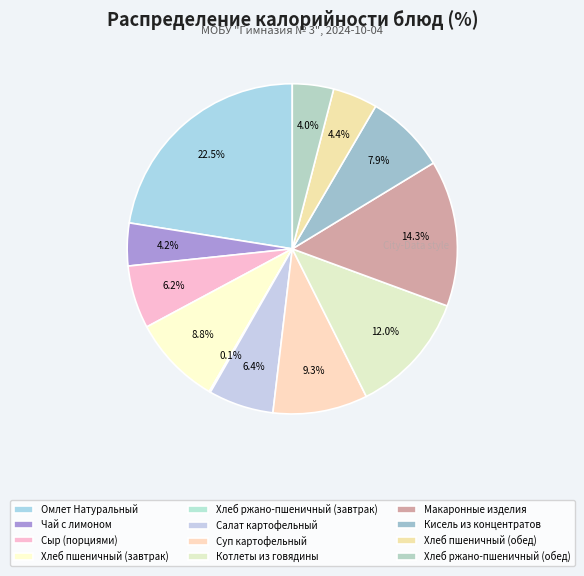

Between Салат картофельный and Хлеб пшеничный (обед), which is larger?

Салат картофельный